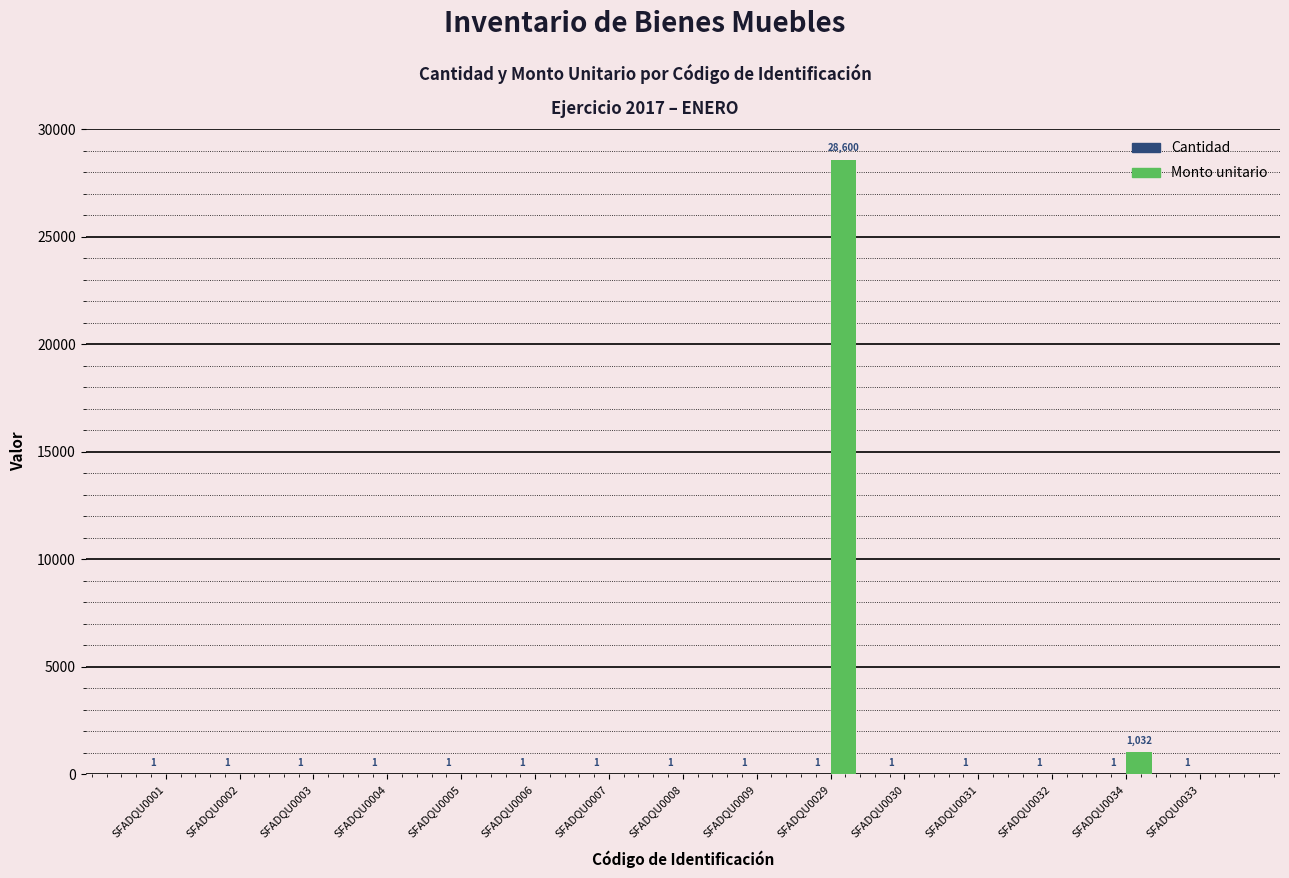

Which category has the highest value across all series?

SFADQU0029